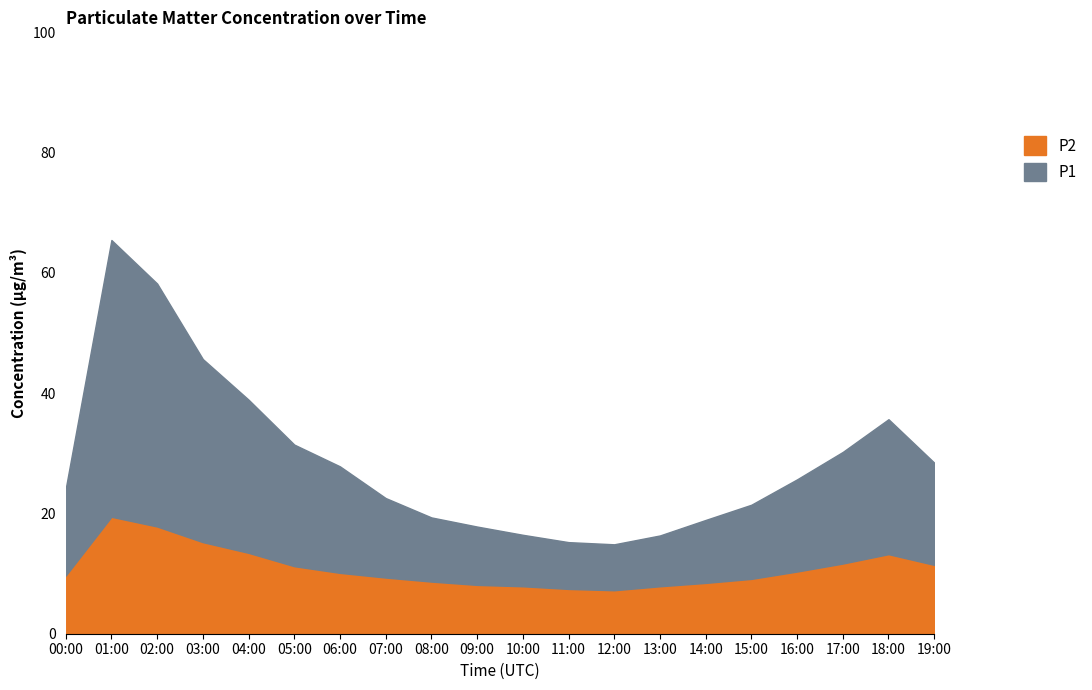

Read the P2 value at 17:00.

11.7